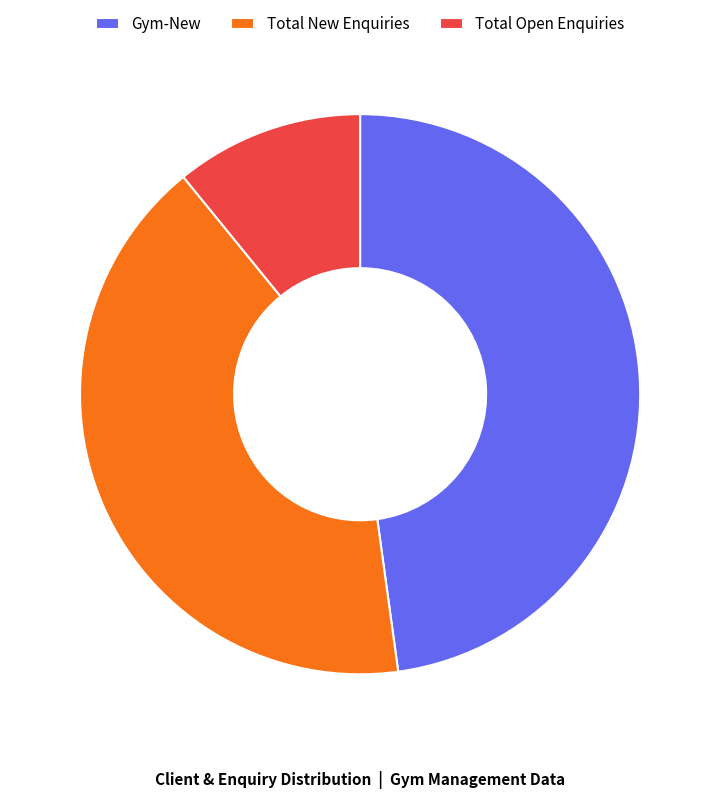

How many segments does this pie chart have?

3